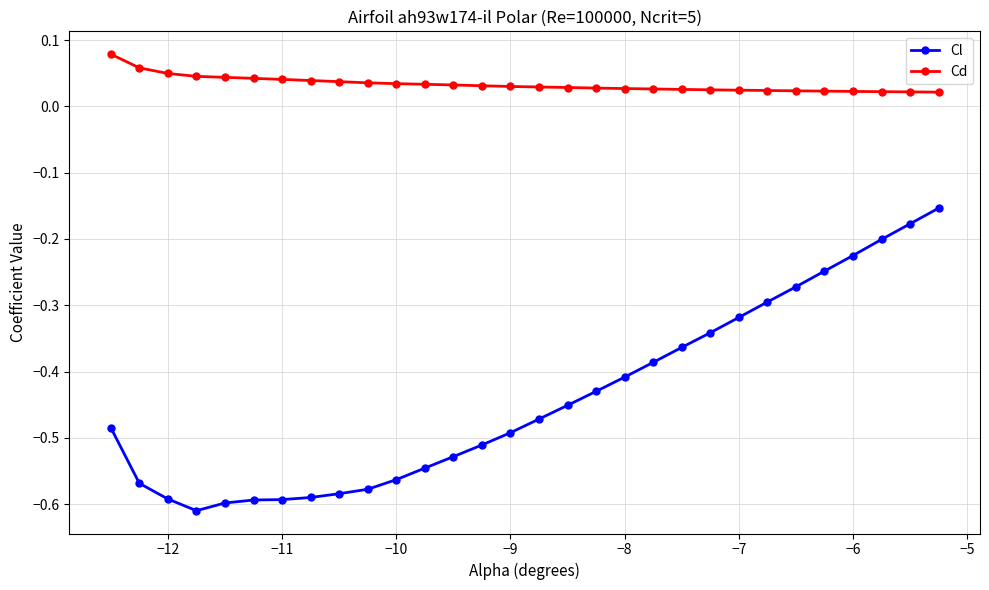

At how many categories does at least one series exceed 0?

30